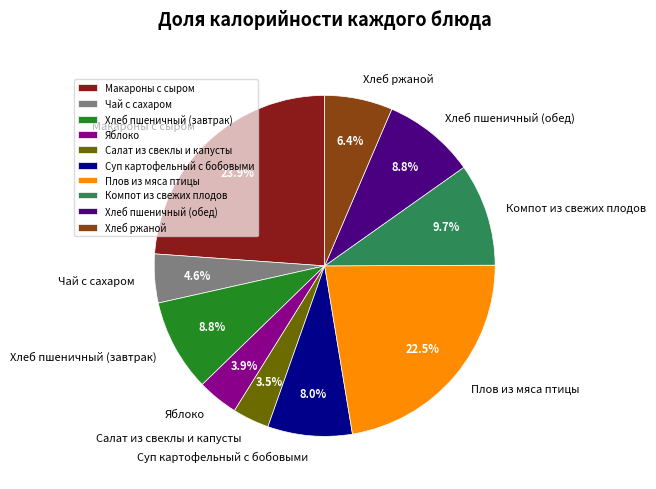

The Суп картофельный с бобовыми slice represents 1% of the pie. True or false?

False